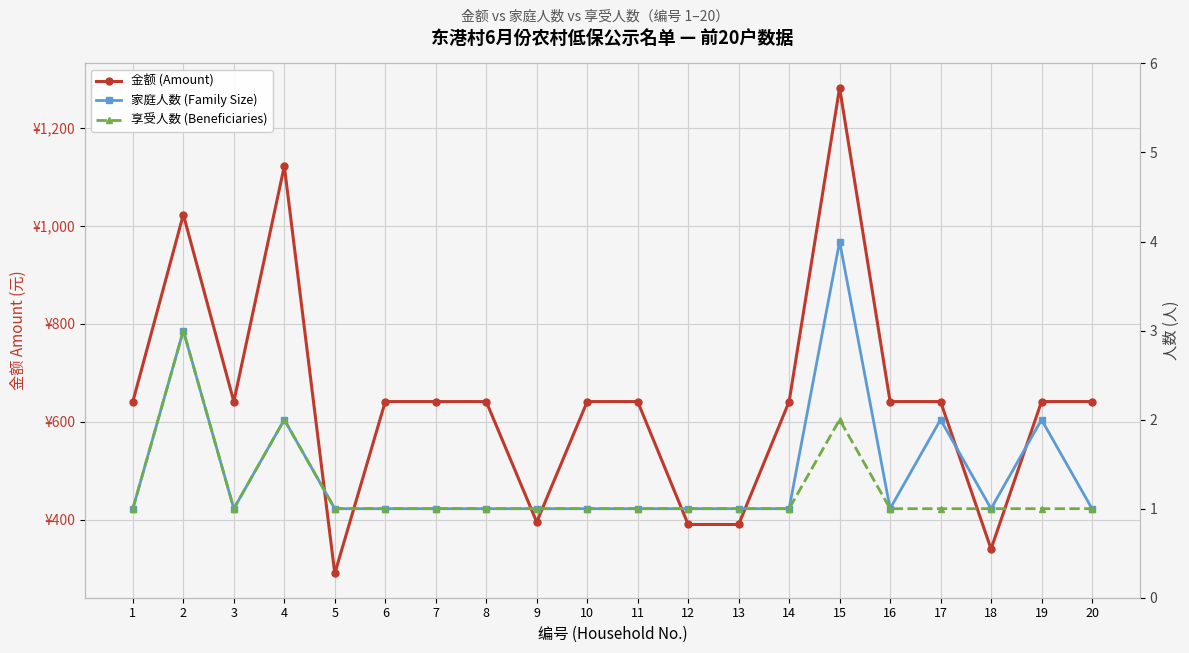

At which label is 家庭人数 (Family Size) closest to 2?

4